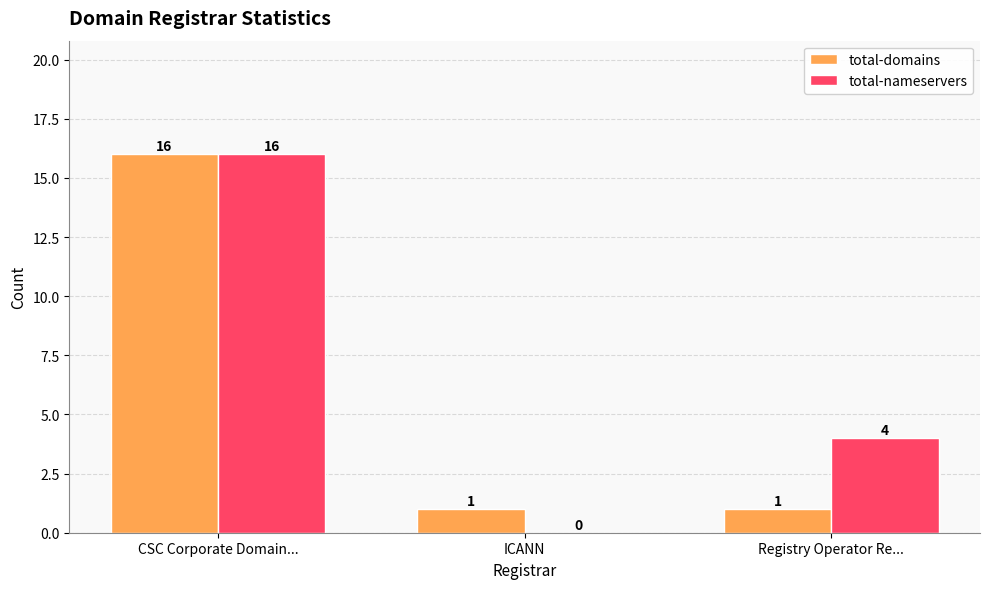

The total-nameservers series shows 0 at ICANN. True or false?

True